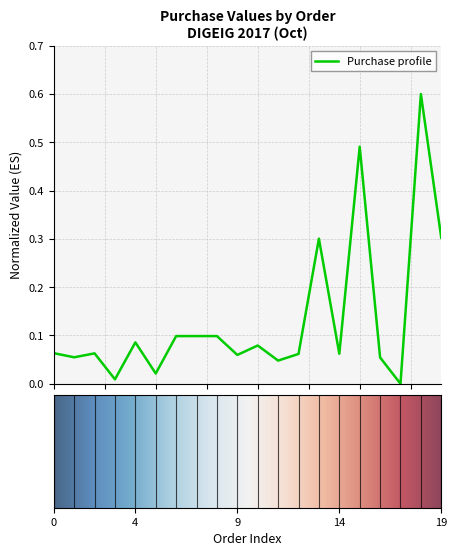

How many lines are shown in the chart?

1